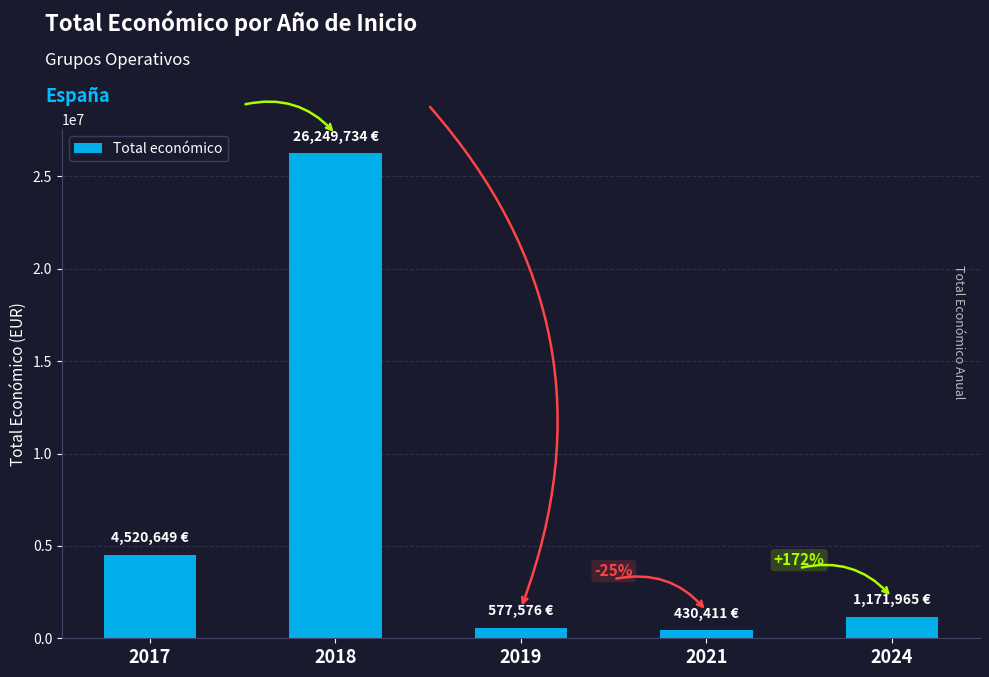

How many bars are there in total?

5